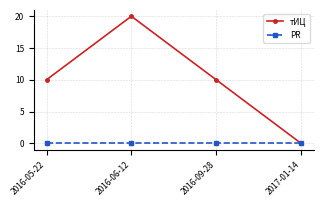

True or false: PR has more than 1 points higher than both neighbors.

False